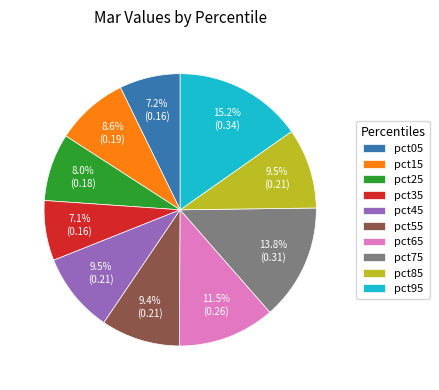

To the nearest percent, what is the average slice percentage?

10%